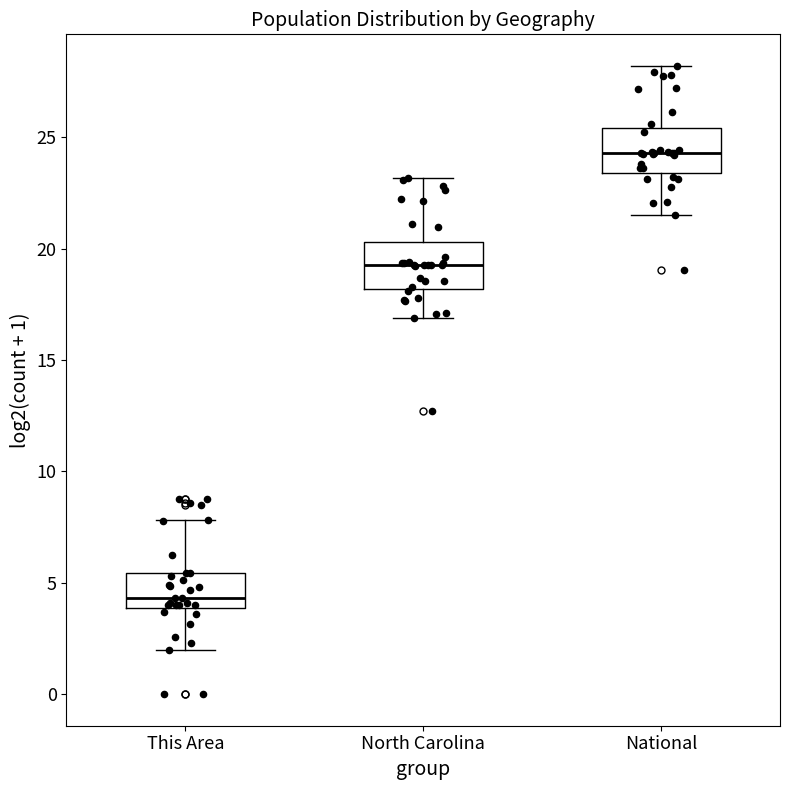

Which box's median line is the lowest?

This Area